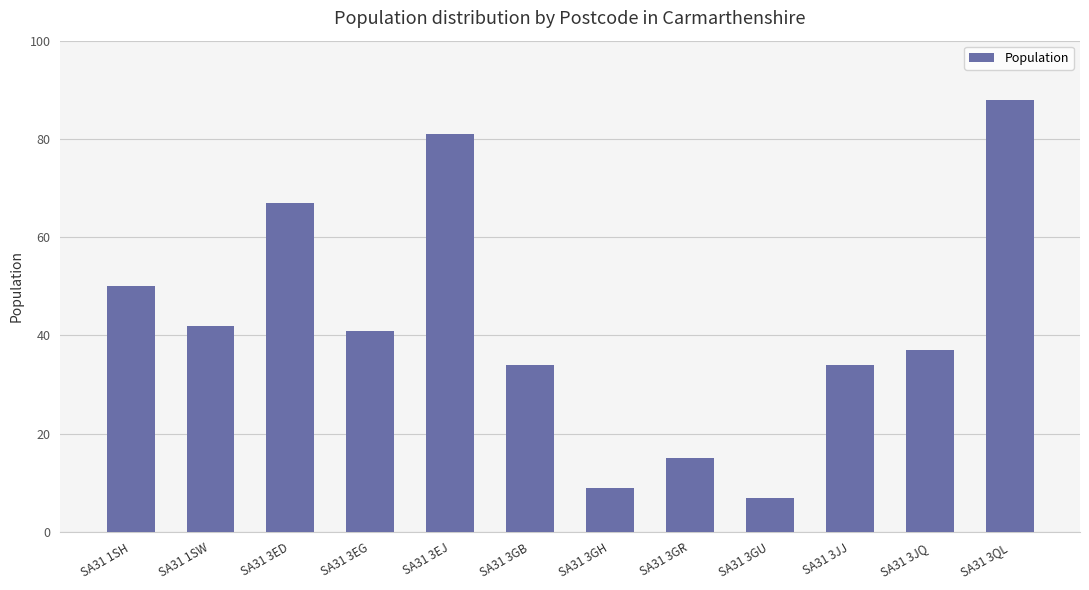

Between SA31 1SH and SA31 3JQ, which is larger?

SA31 1SH